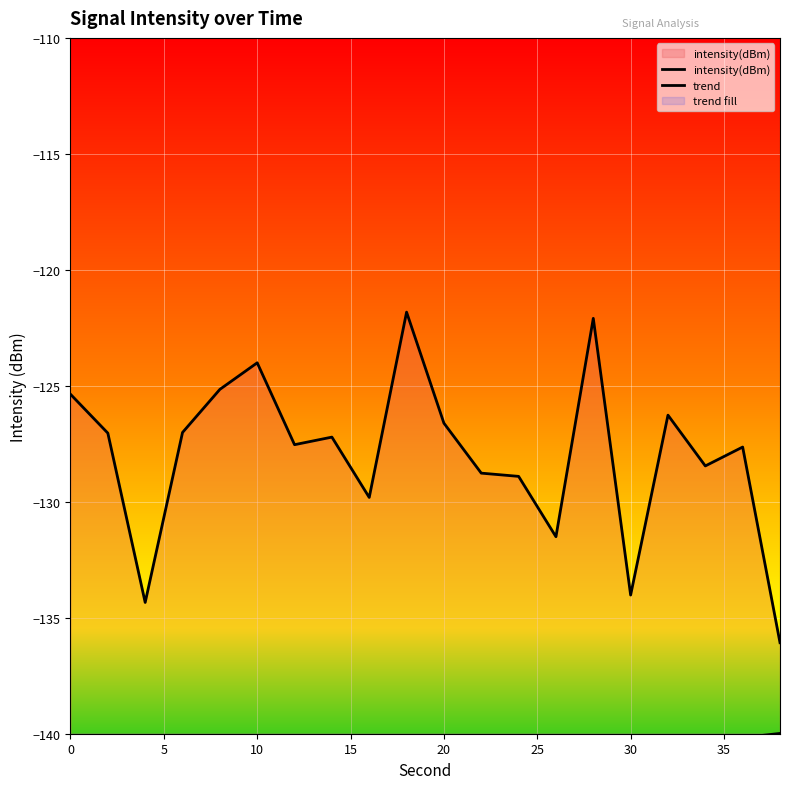

What is the difference between the maximum and minimum values in the trend series?

9.7